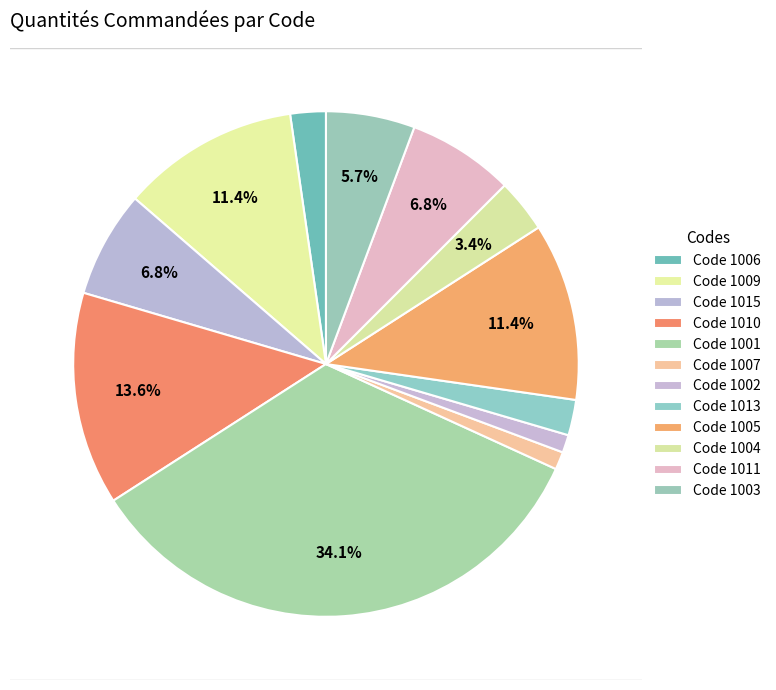

How many segments does this pie chart have?

12